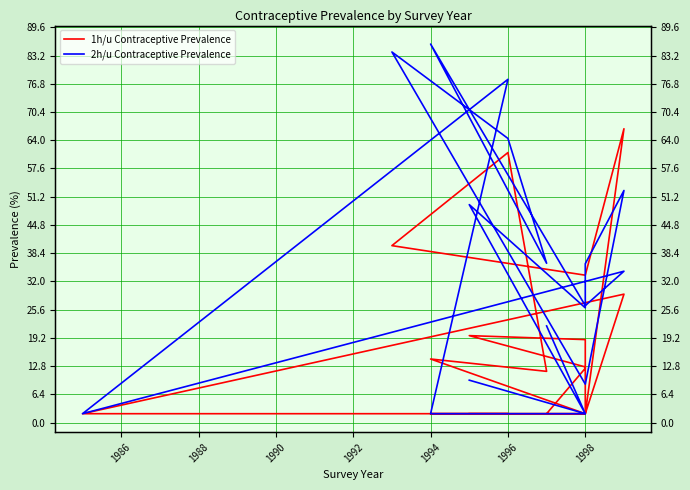

At which label does 2h/u Contraceptive Prevalence reach its minimum?

1998